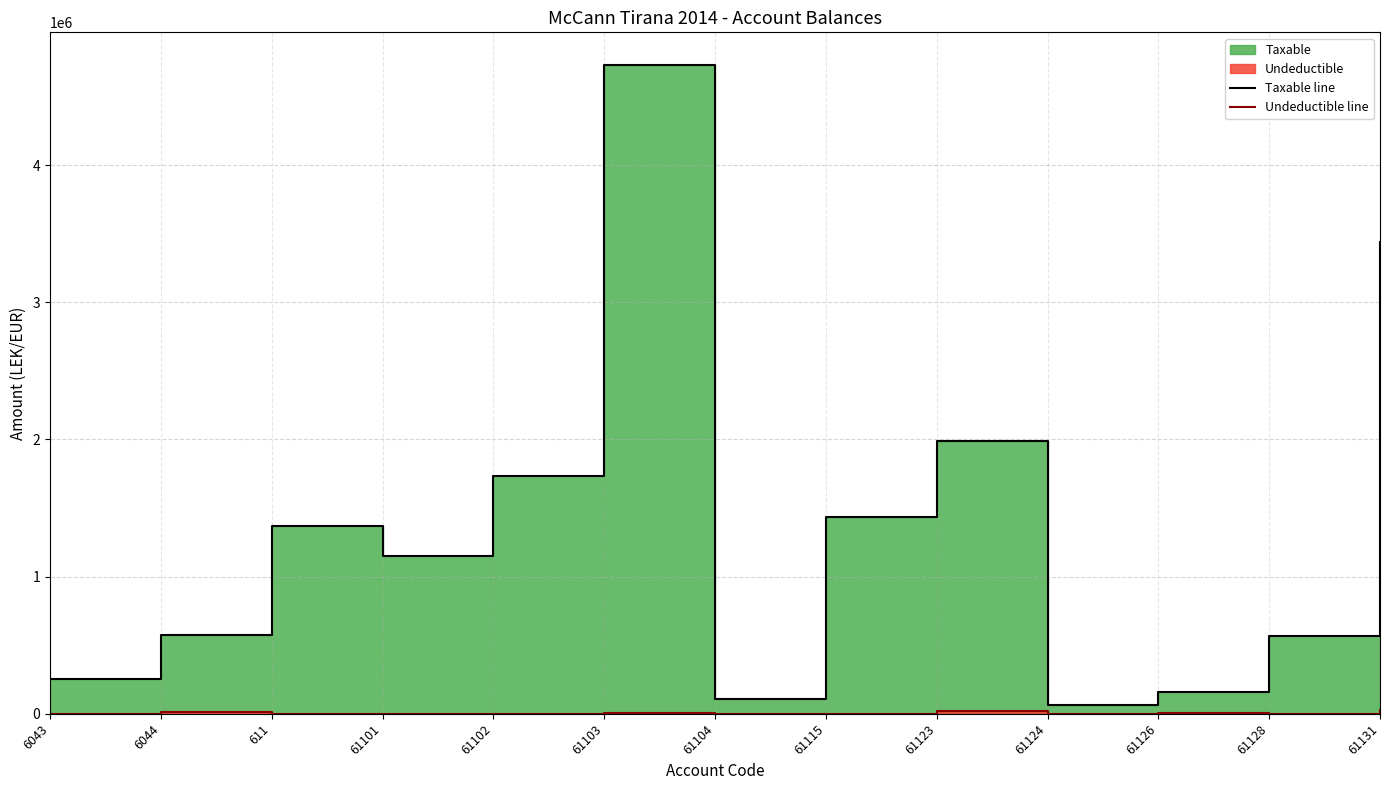

How many series are shown in this chart?

2